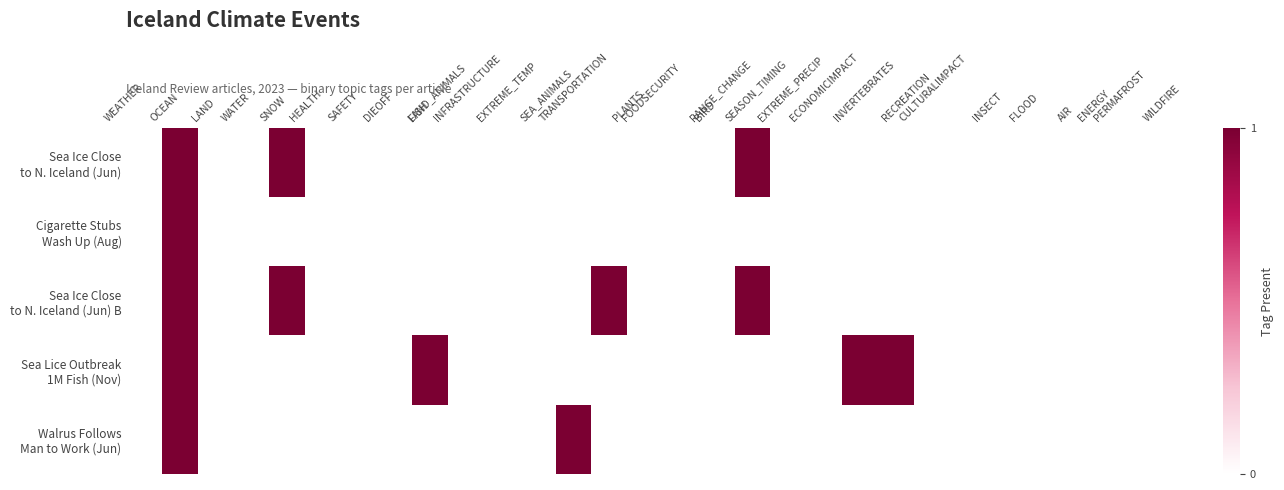

Which category has the highest value across all series?

OCEAN